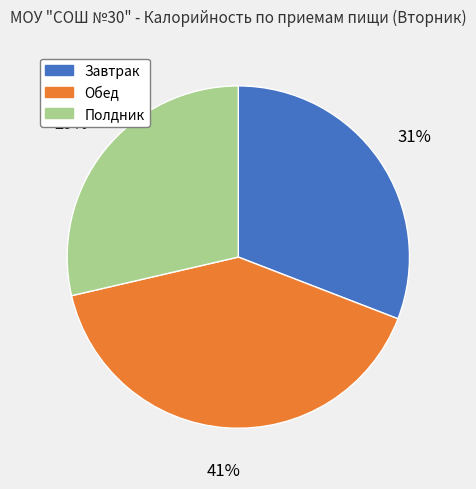

To the nearest percent, what is the difference between the largest and smallest slice percentages?

12%